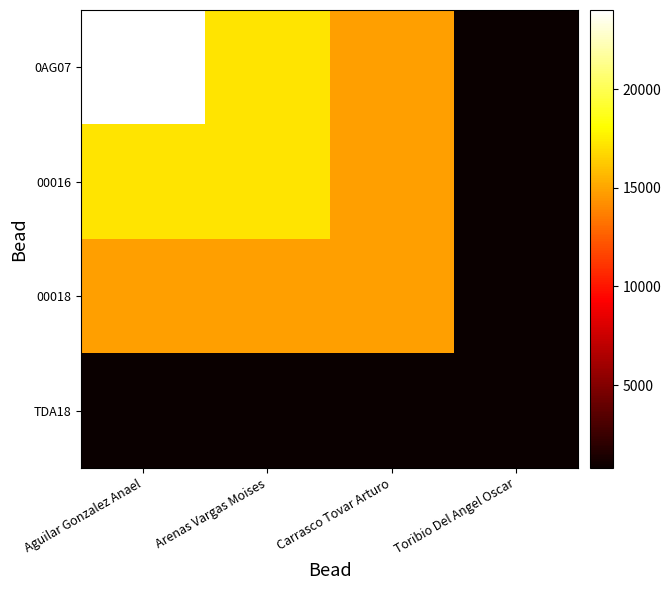

How many data points does each series have?

4